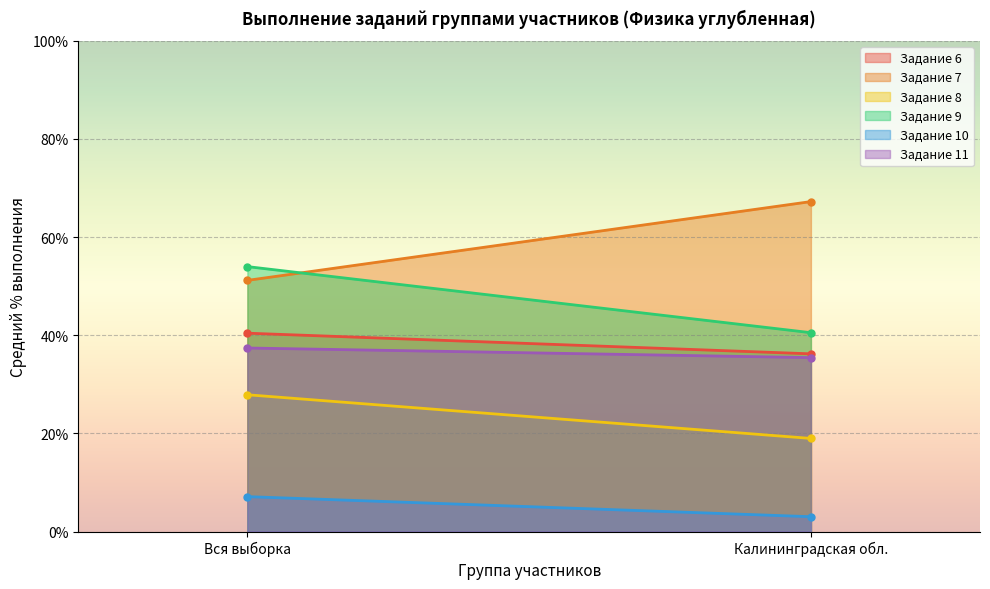

At how many categories does at least one series exceed 42?

2